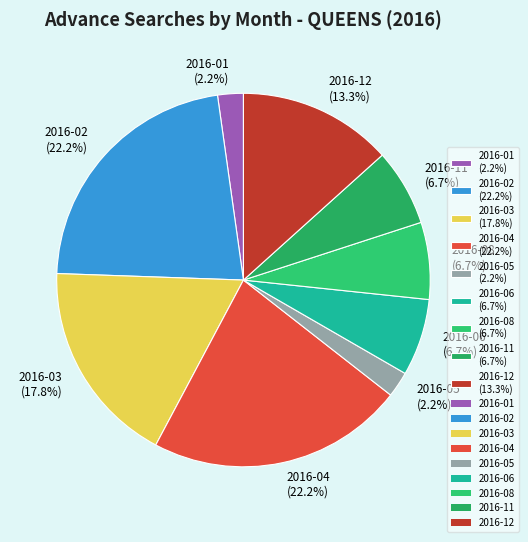

To the nearest percent, what is the difference between the largest and smallest slice percentages?

20%